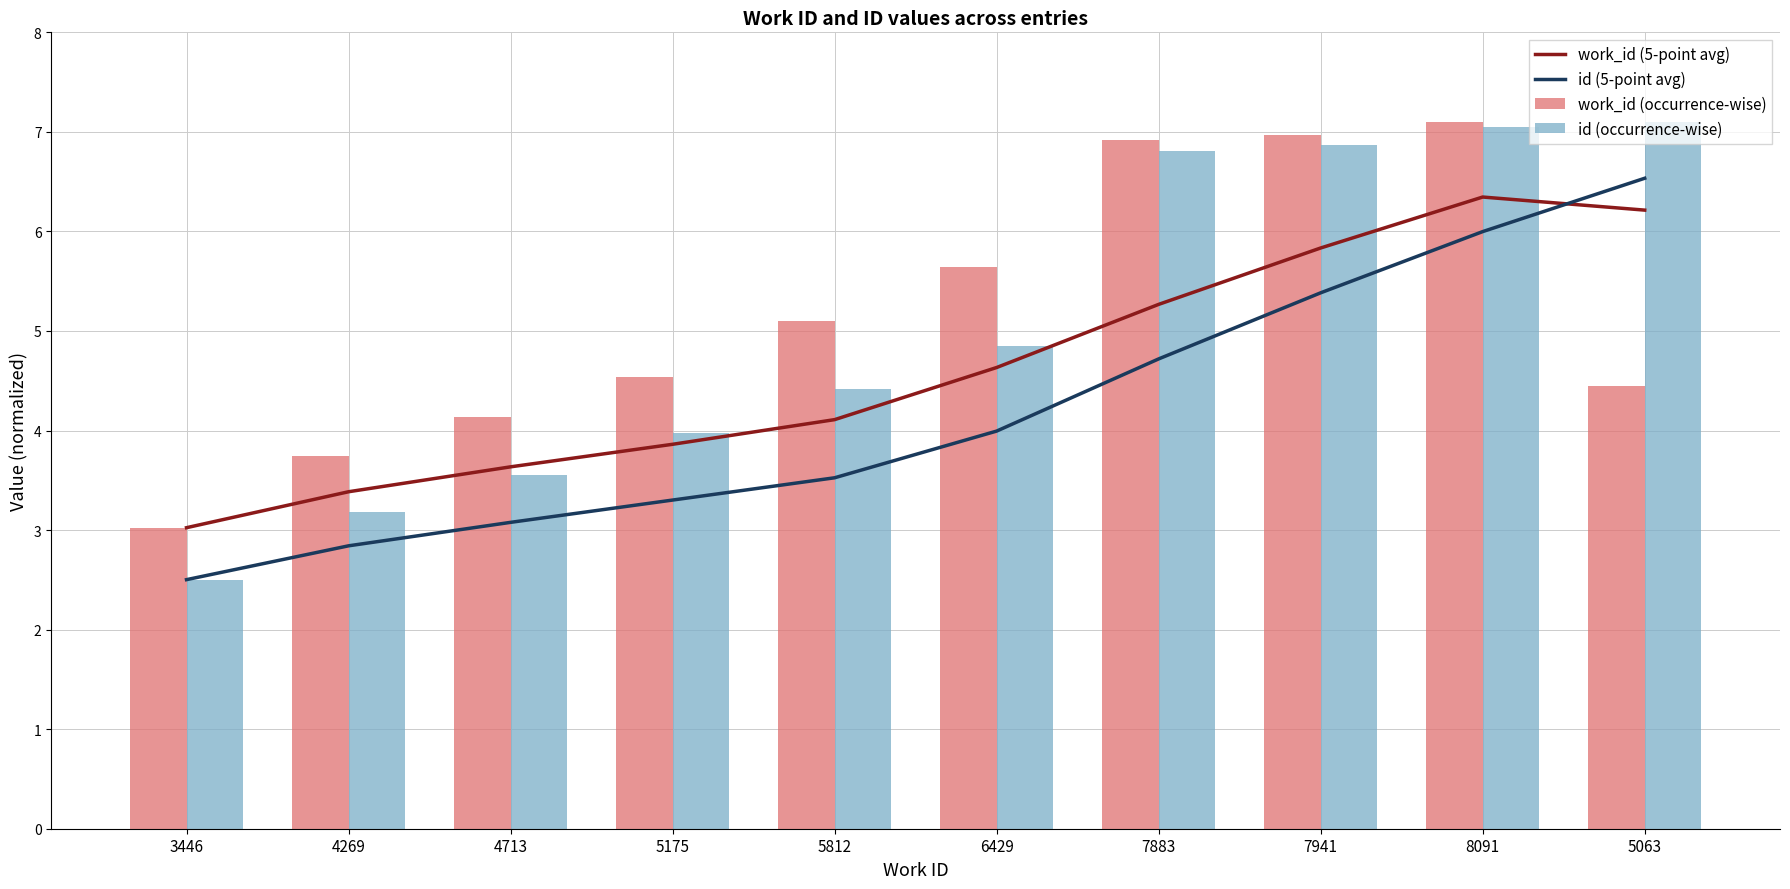

List the series in order of their peak value, lowest first.

work_id (5-point avg), id (5-point avg), work_id (occurrence-wise), id (occurrence-wise)